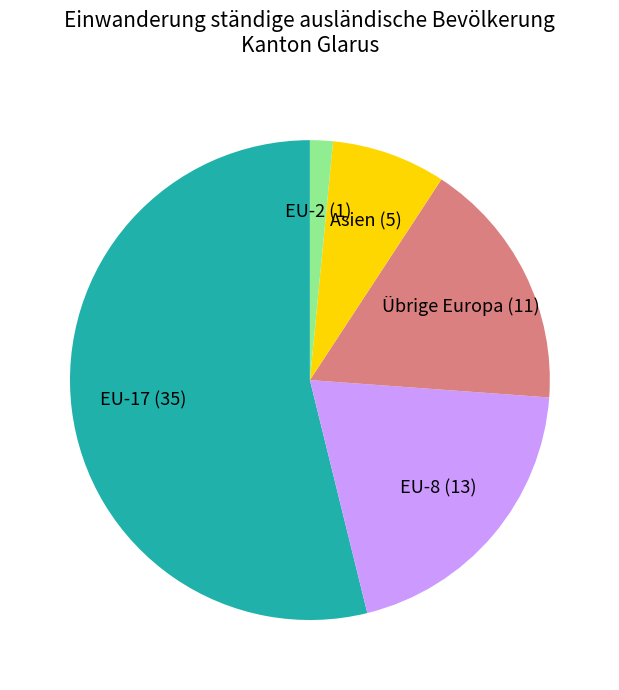

Is there any slice that represents more than half of the pie?

Yes